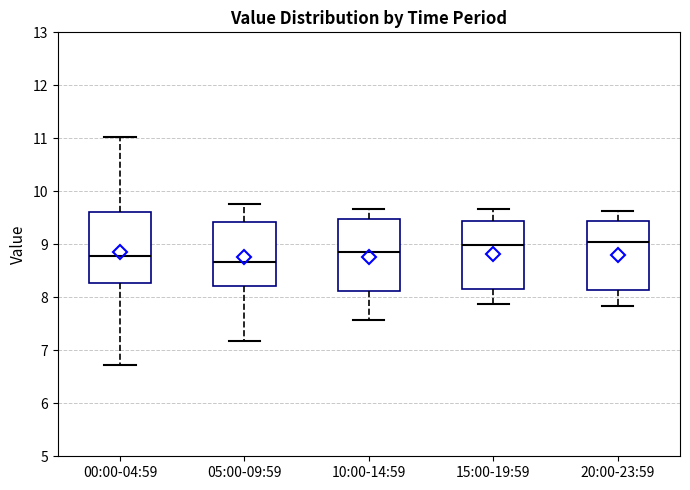

Reading left to right, read every box against the y-axis: the position of its median line, the range the box covers, and the ends of its whiskers. The values are not printed on the chart, so give them approximately, as read against the axis.

00:00-04:59: median 8.8, box 8.3 to 9.6, whiskers 6.7 to 11.0
05:00-09:59: median 8.7, box 8.2 to 9.4, whiskers 7.2 to 9.8
10:00-14:59: median 8.9, box 8.1 to 9.5, whiskers 7.6 to 9.7
15:00-19:59: median 9.0, box 8.2 to 9.4, whiskers 7.9 to 9.7
20:00-23:59: median 9.1, box 8.1 to 9.4, whiskers 7.8 to 9.6